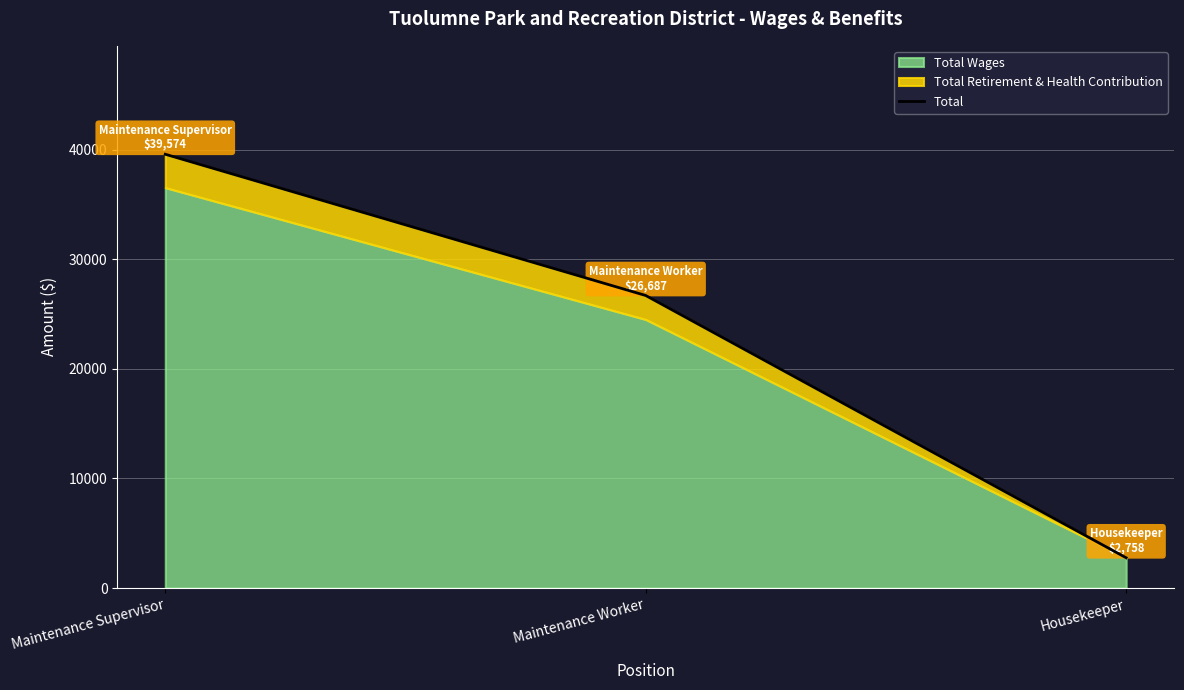

What is the difference between the values at Maintenance Worker and Housekeeper?

23929